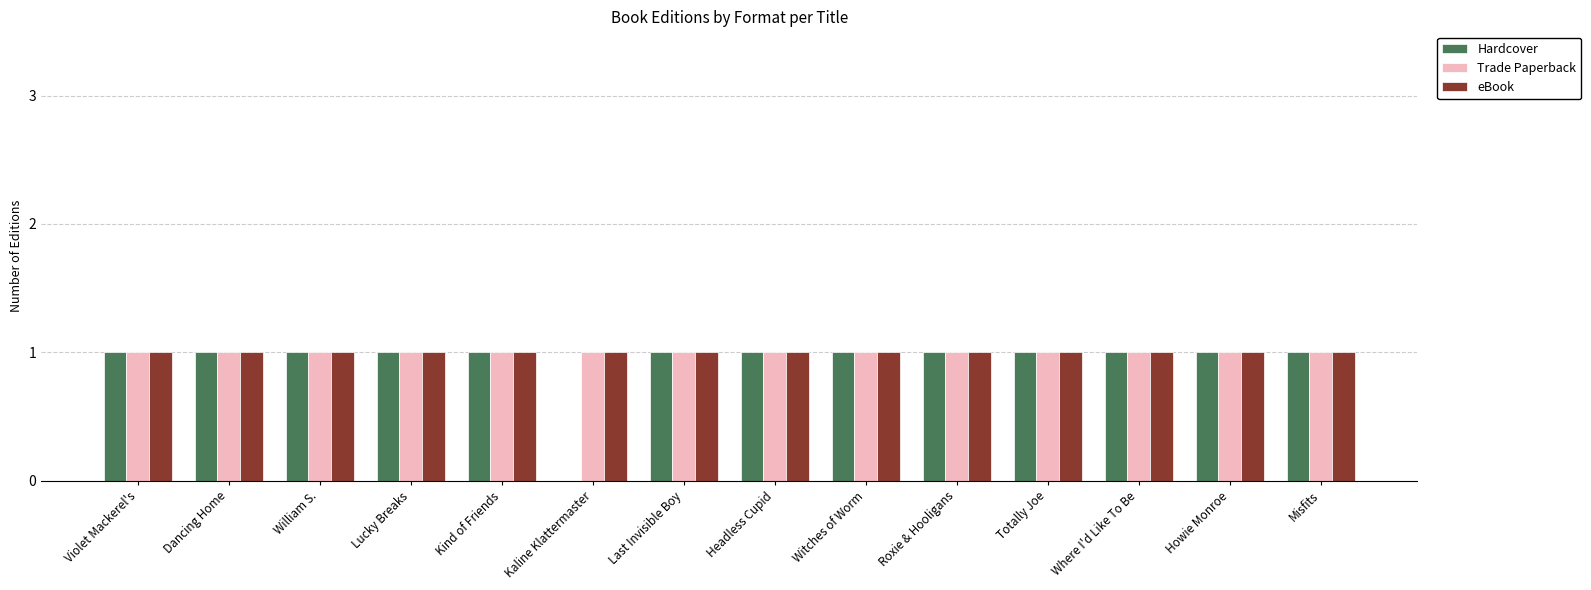

Are the bars grouped side by side (vs. stacked)?

Yes